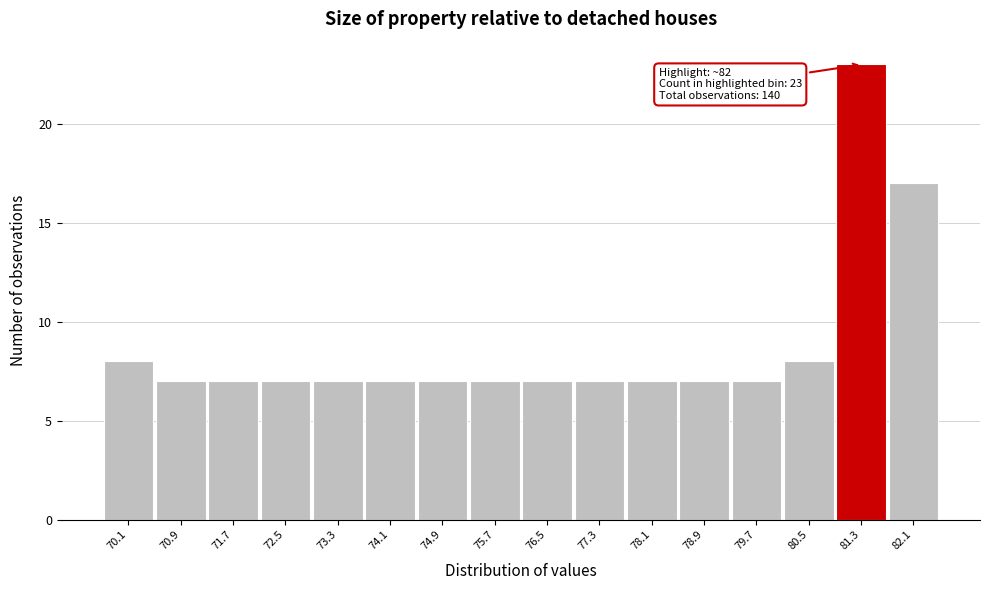

Reading right to left, list all the values displayed in this chart.

82.1=17	81.3=23	80.5=8	79.7=7	78.9=7	78.1=7	77.3=7	76.5=7	75.7=7	74.9=7	74.1=7	73.3=7	72.5=7	71.7=7	70.9=7	70.1=8